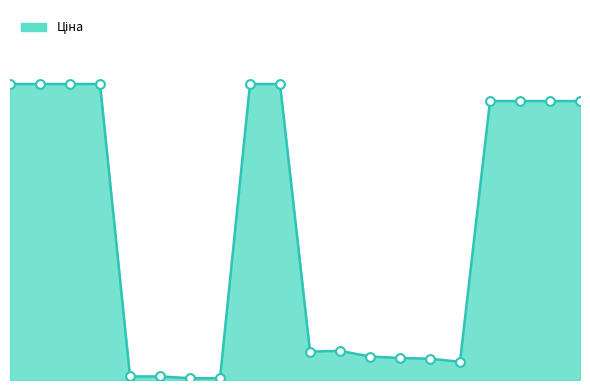

Is this an area chart (filled region under the line)?

Yes